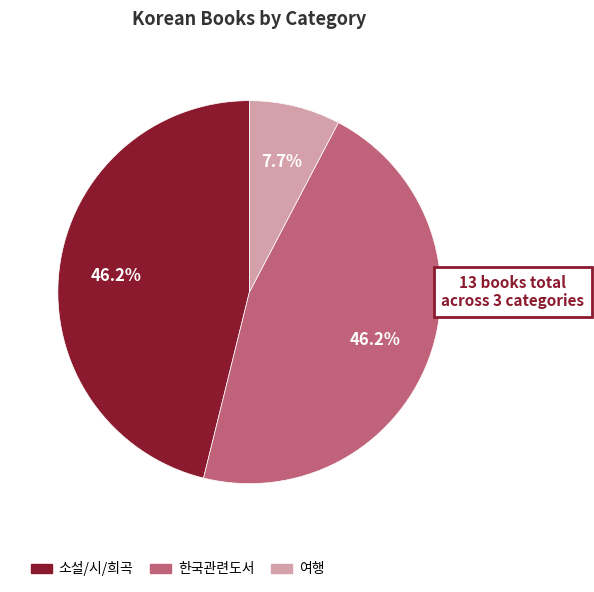

How much of the chart is everything except 한국관련도서?

53.8%